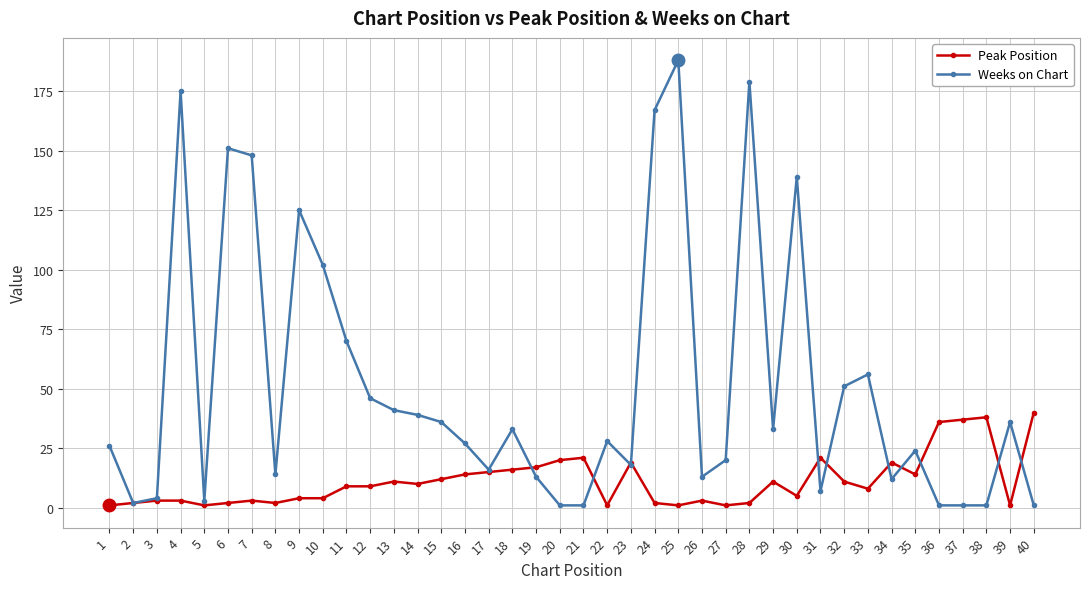

Which label corresponds to the largest value in the chart?

25